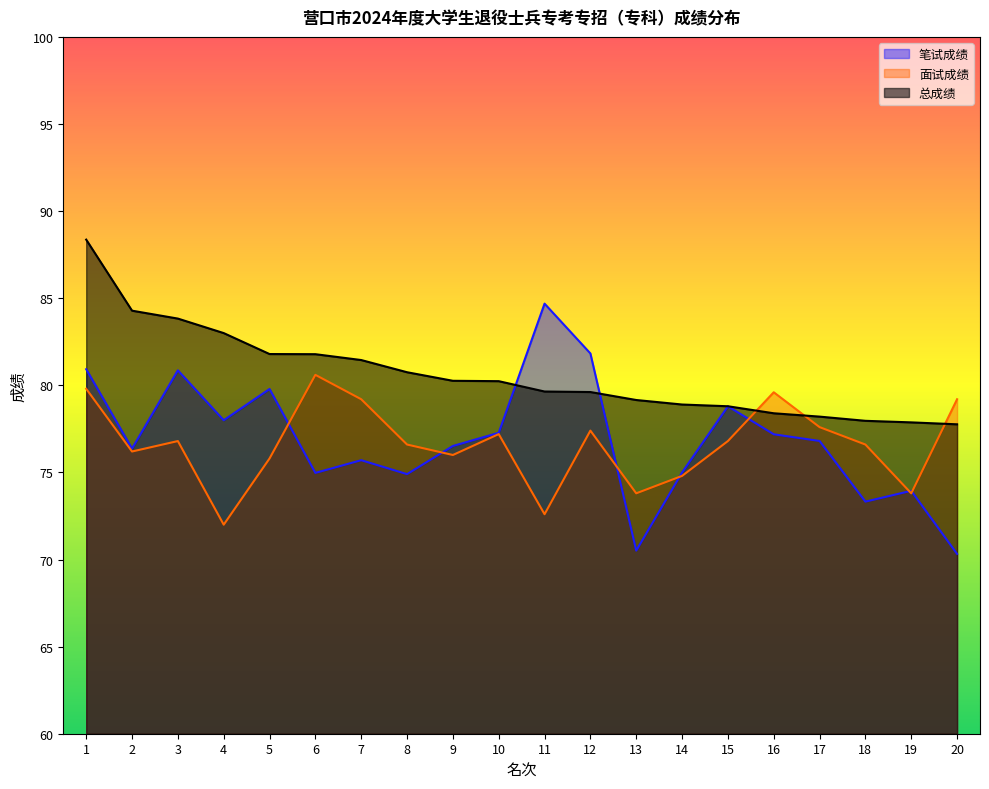

How many interior local valleys does the 面试成绩 series have?

6